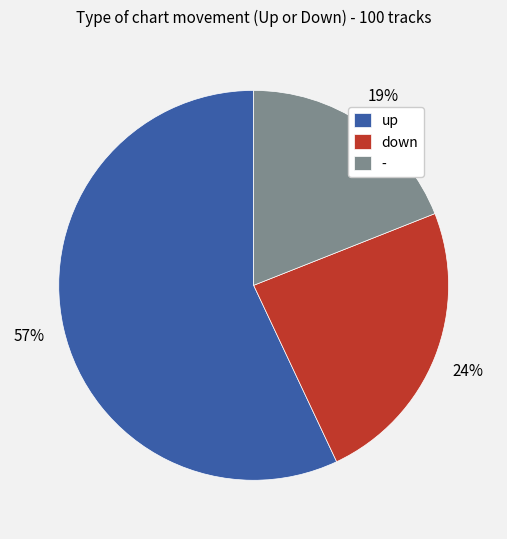

How many segments does this pie chart have?

3